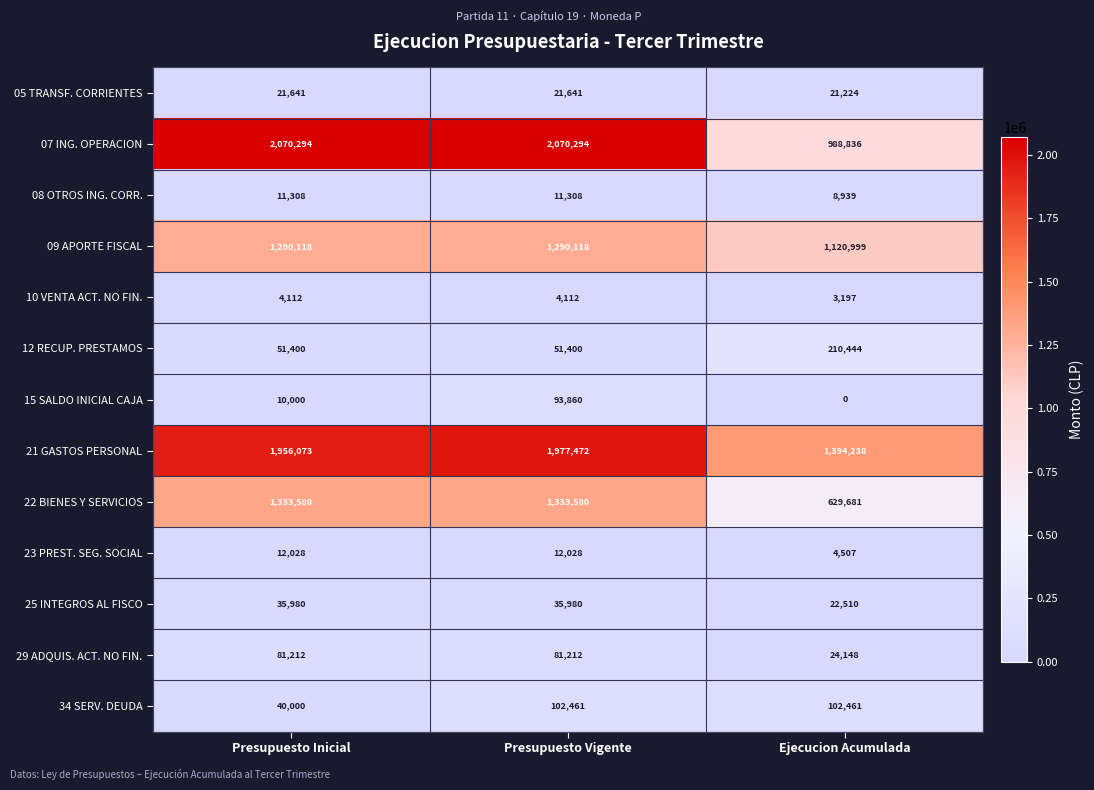

Between Presupuesto Inicial and Presupuesto Vigente, which series saw the biggest shift?

15 SALDO INICIAL CAJA